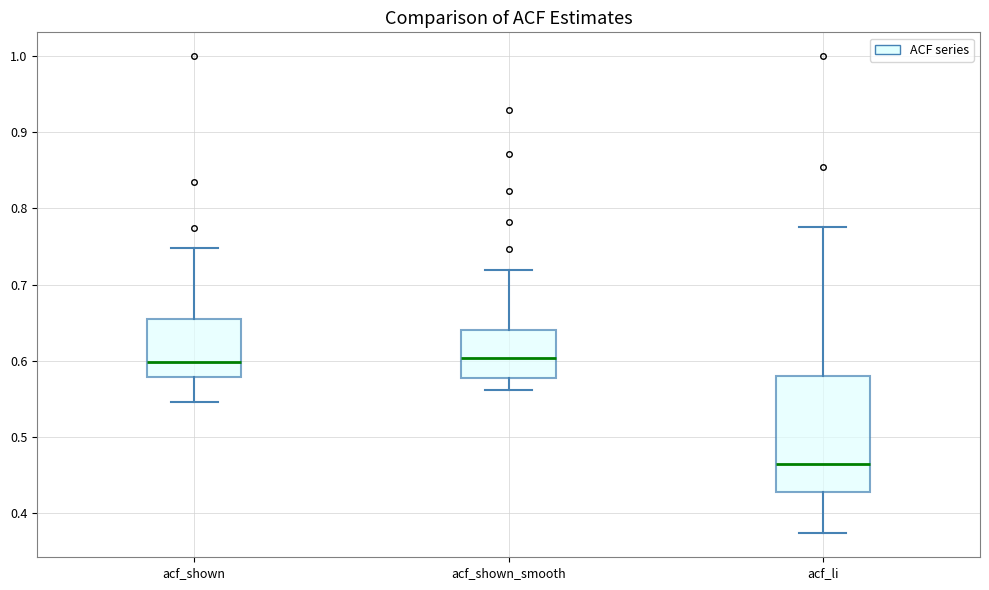

Reading left to right, read every box against the y-axis: the position of its median line, the range the box covers, and the ends of its whiskers. The values are not printed on the chart, so give them approximately, as read against the axis.

acf_shown: median 0.60, box 0.58 to 0.66, whiskers 0.55 to 0.75
acf_shown_smooth: median 0.60, box 0.58 to 0.64, whiskers 0.56 to 0.72
acf_li: median 0.46, box 0.43 to 0.58, whiskers 0.37 to 0.78